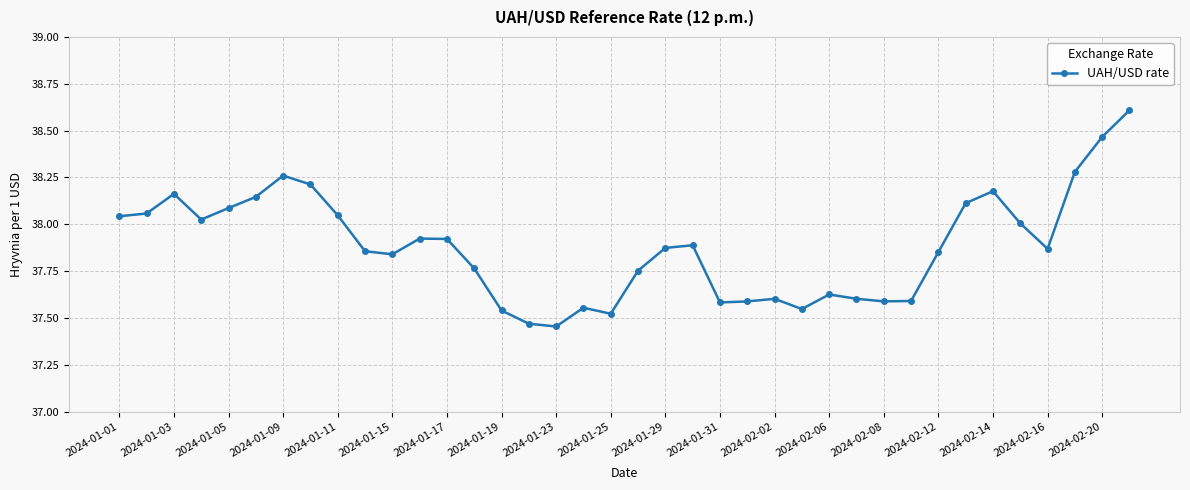

True or false: the data has more than 2 interior local peaks.

True